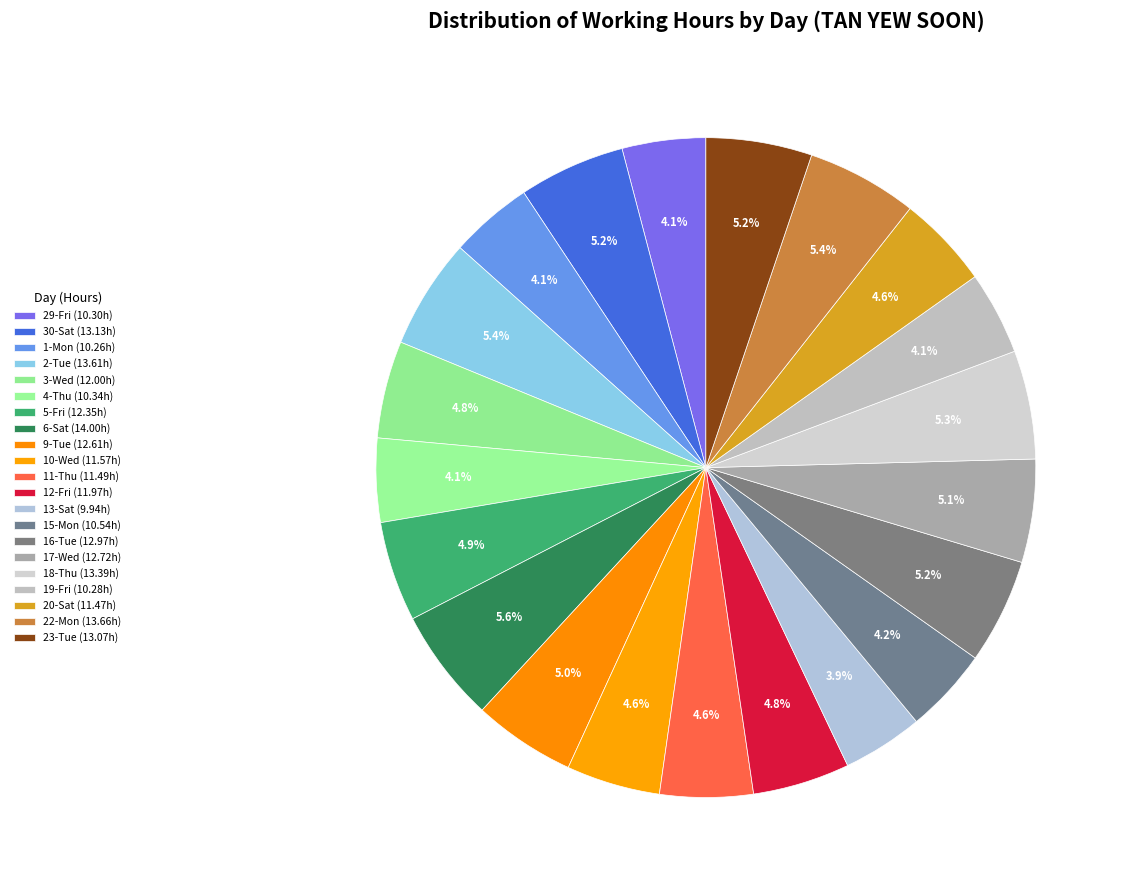

To the nearest percent, what is the average slice percentage?

5%